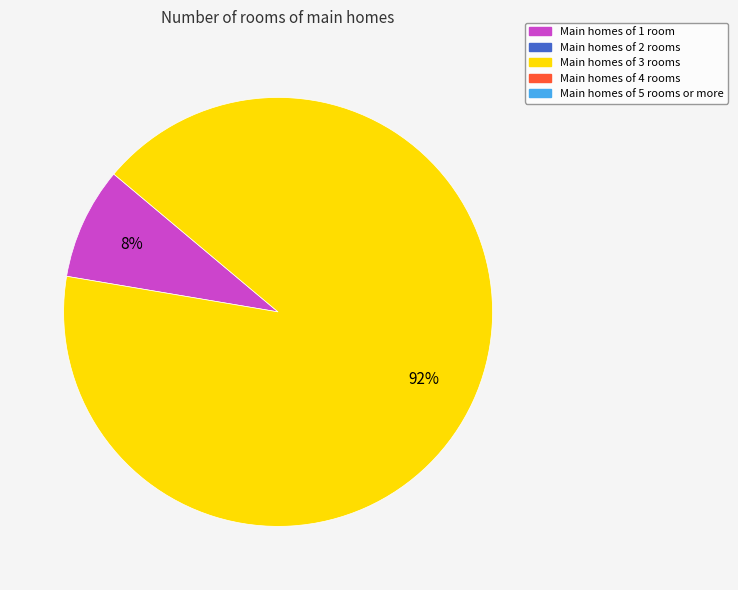

Is there a majority slice in this chart?

Yes